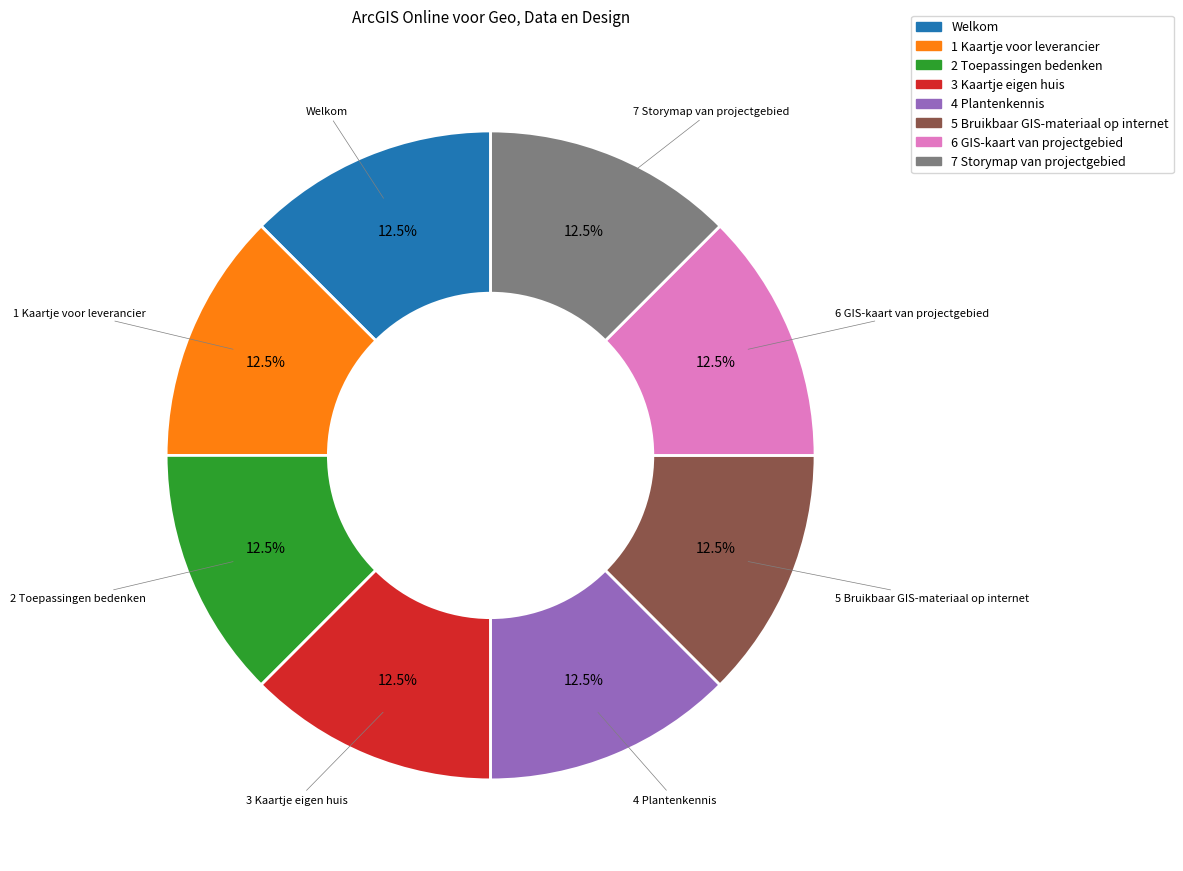

What is the ratio of the value at 6 GIS-kaart van projectgebied to the value at Welkom?

1.0